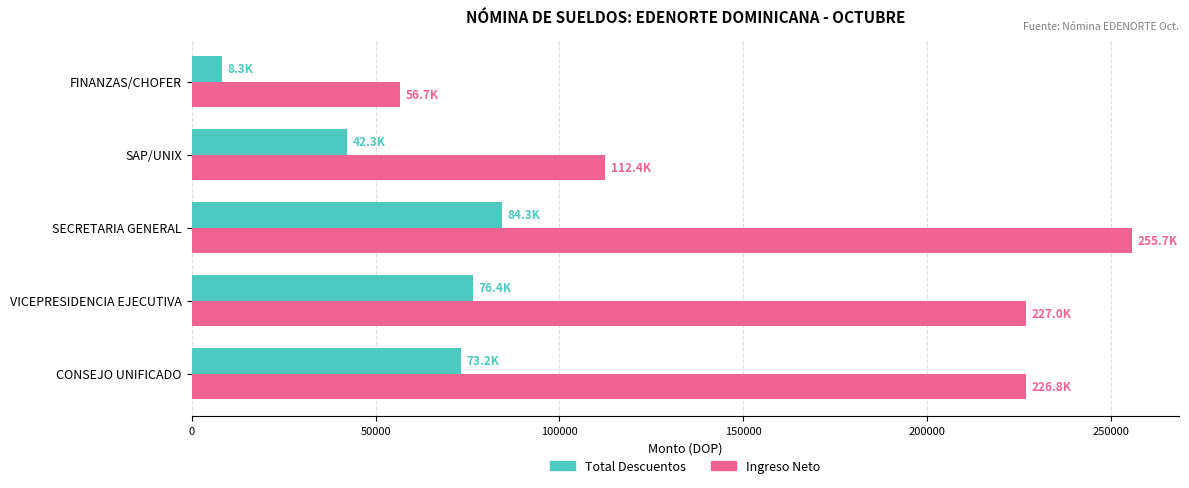

Which category has the lowest value in the Total Descuentos series?

FINANZAS/CHOFER